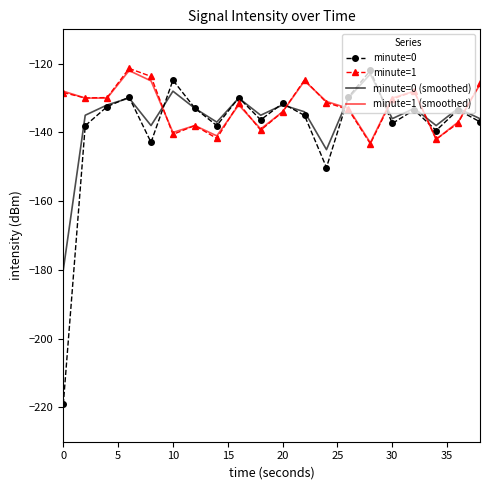

Which series has the widest spread of values?

minute=0